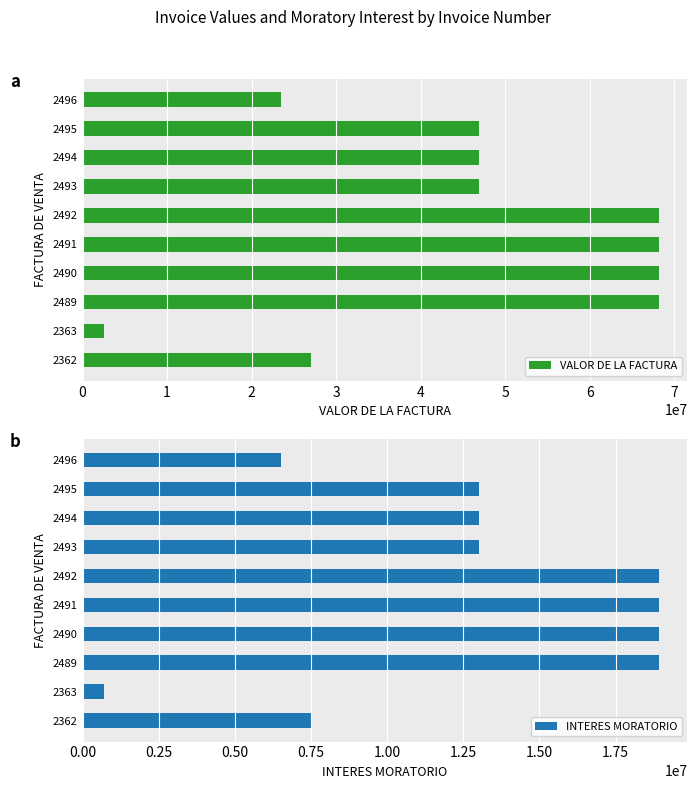

Which category has the highest value in the INTERES MORATORIO series?

2